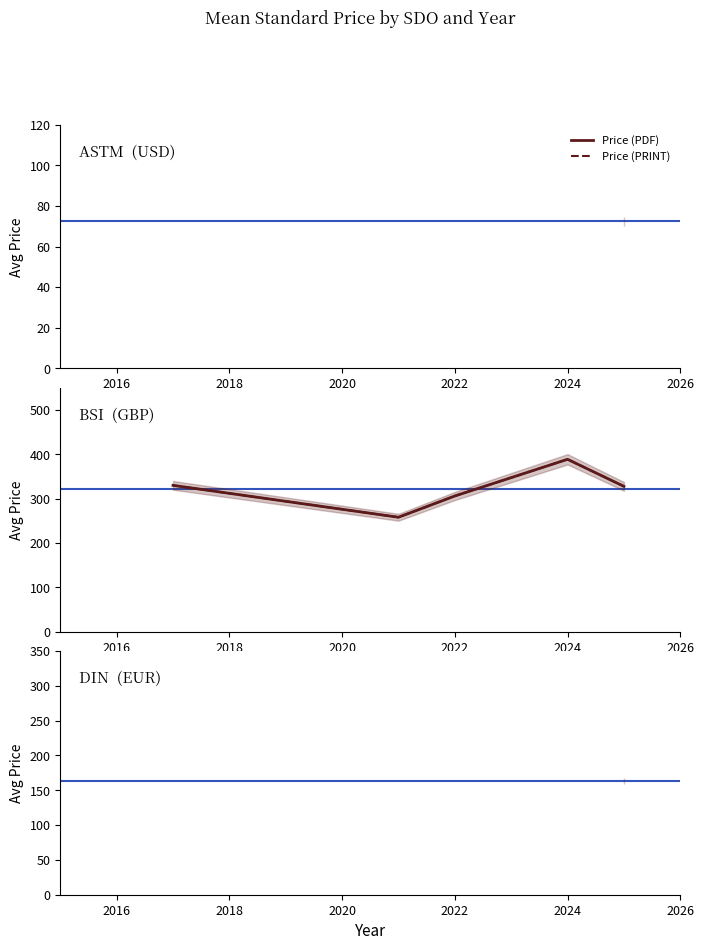

Which series has the largest total across all categories?

Price (PDF)